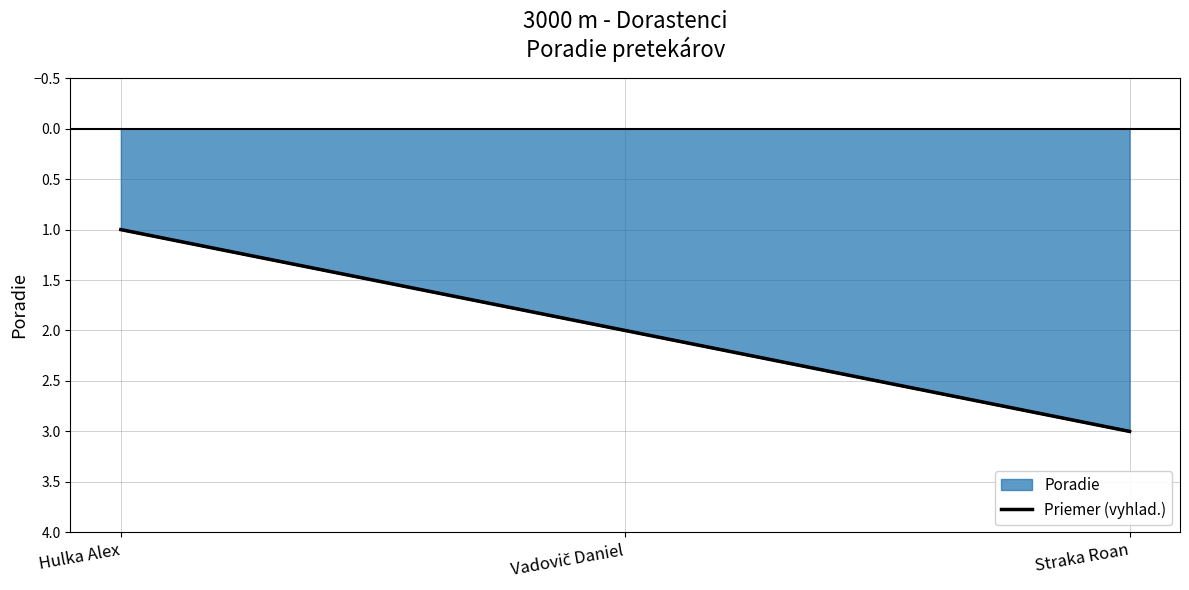

Which category has the lowest value across all series?

Hulka Alex